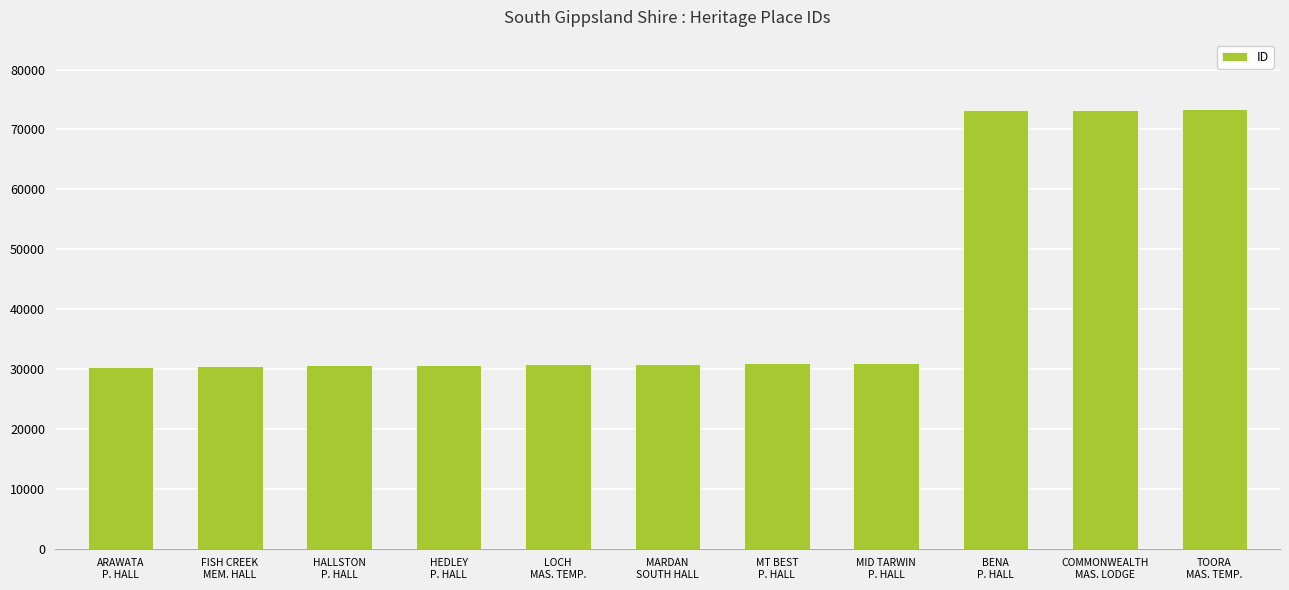

What is the maximum value shown in the chart?

73392